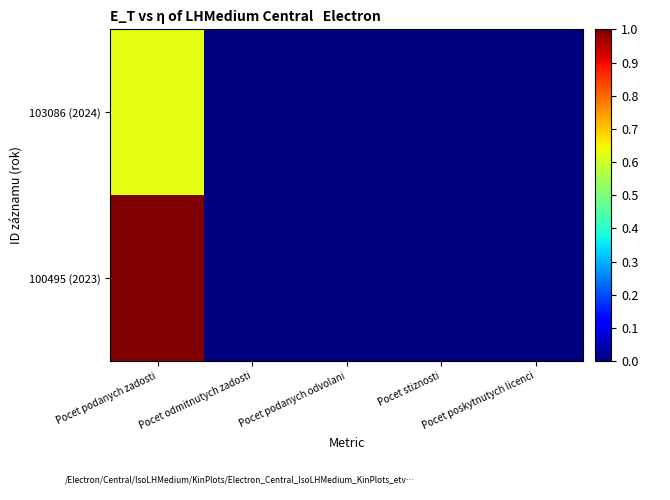

Rank the series by their average value, from highest to lowest.

100495 (2023), 103086 (2024)